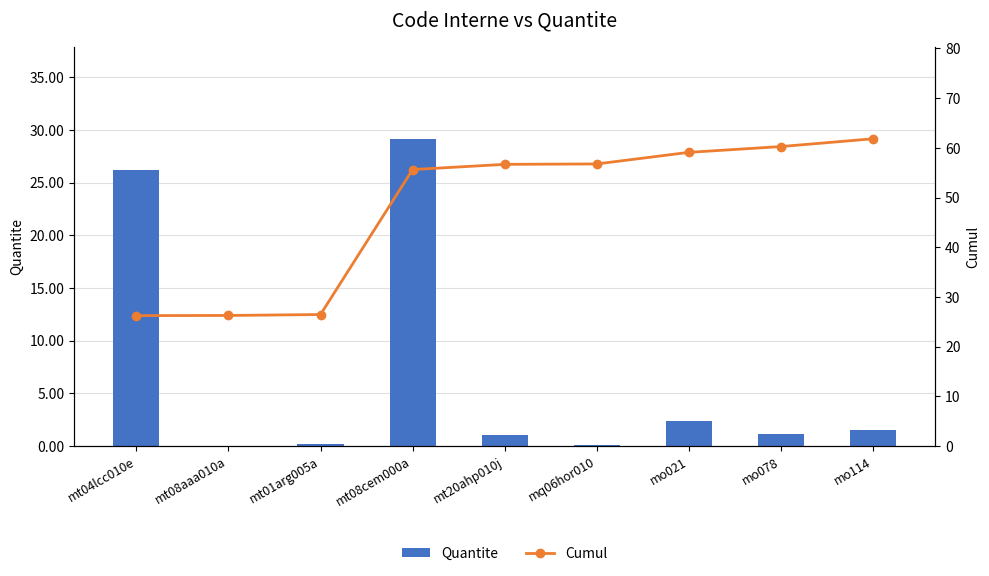

At which label is Cumul closest to 44?

mt08cem000a